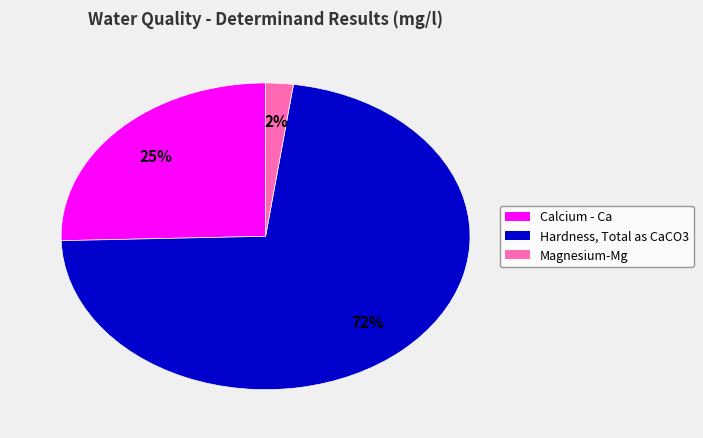

What percentage is the Magnesium-Mg slice, to the nearest percent?

2%